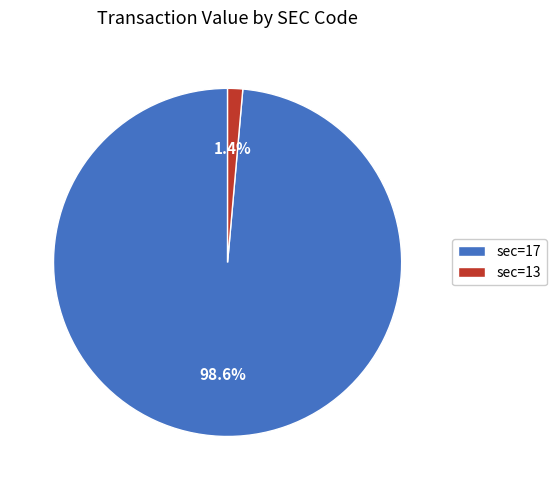

What portion of the pie excludes sec=13?

98.6%